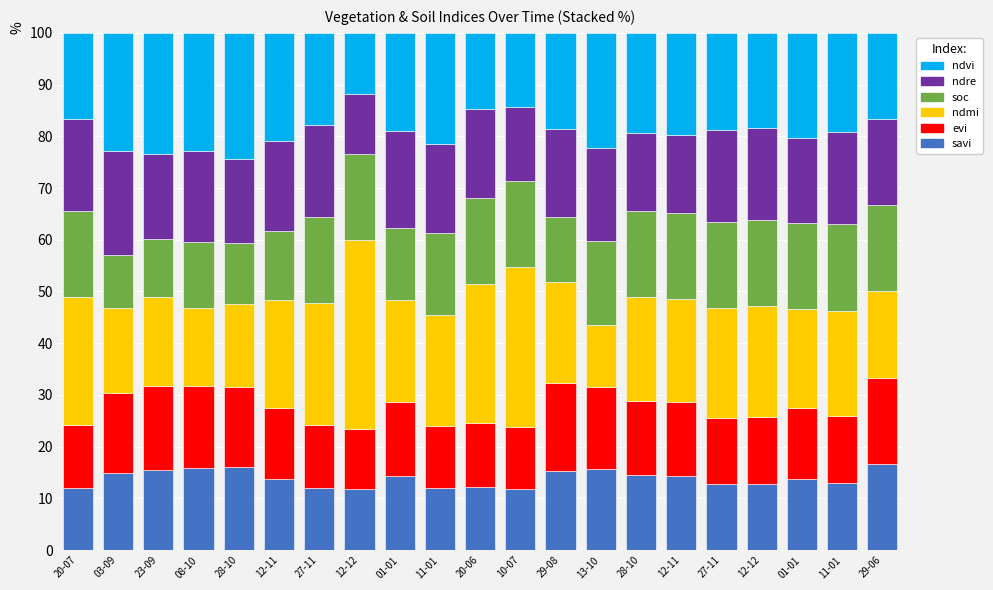

List the series in order of their peak value, lowest first.

savi, soc, evi, ndre, ndvi, ndmi